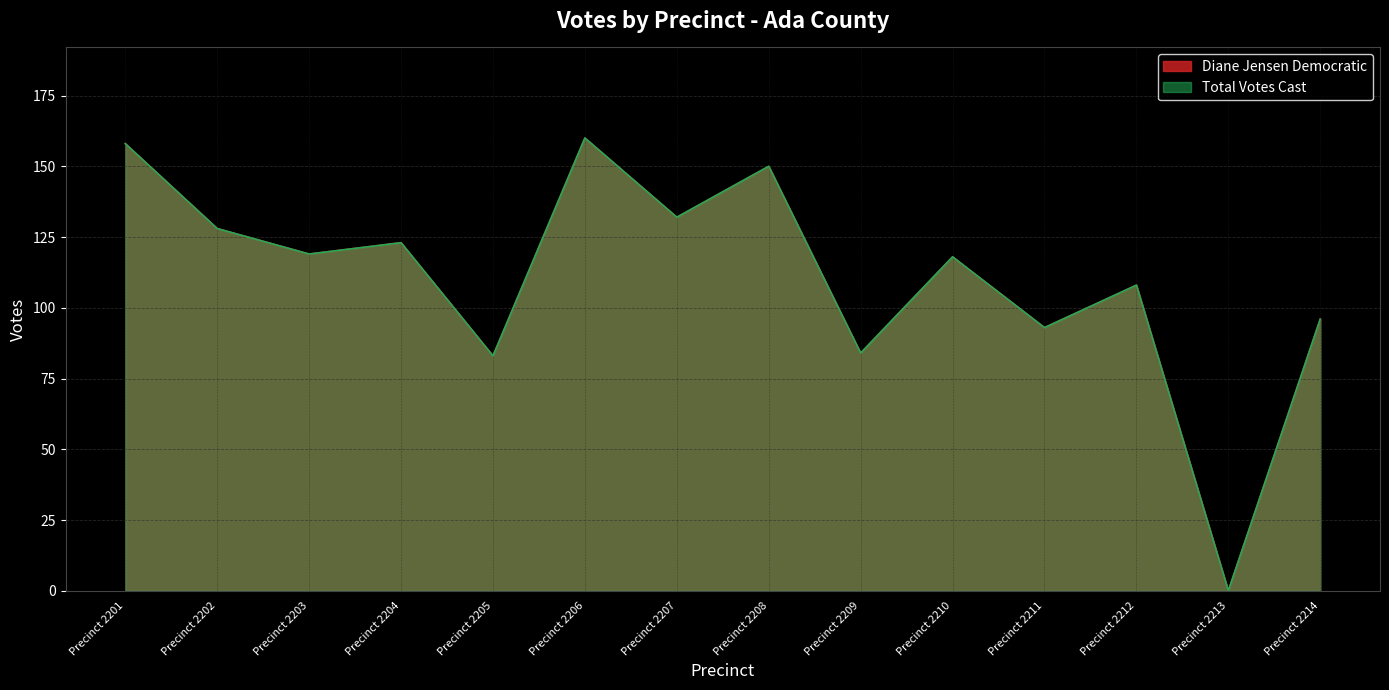

Does the chart have visible grid lines?

Yes